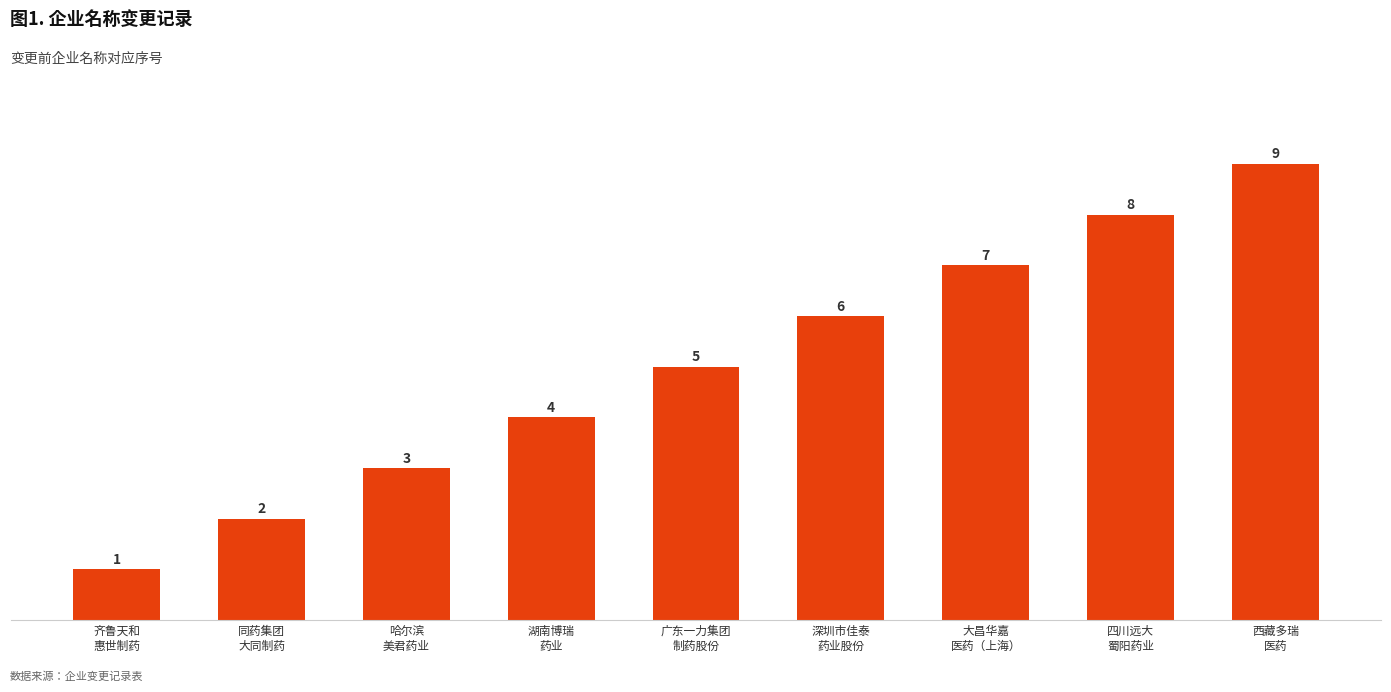

Which category has the lowest value across all series?

齐鲁天和
惠世制药